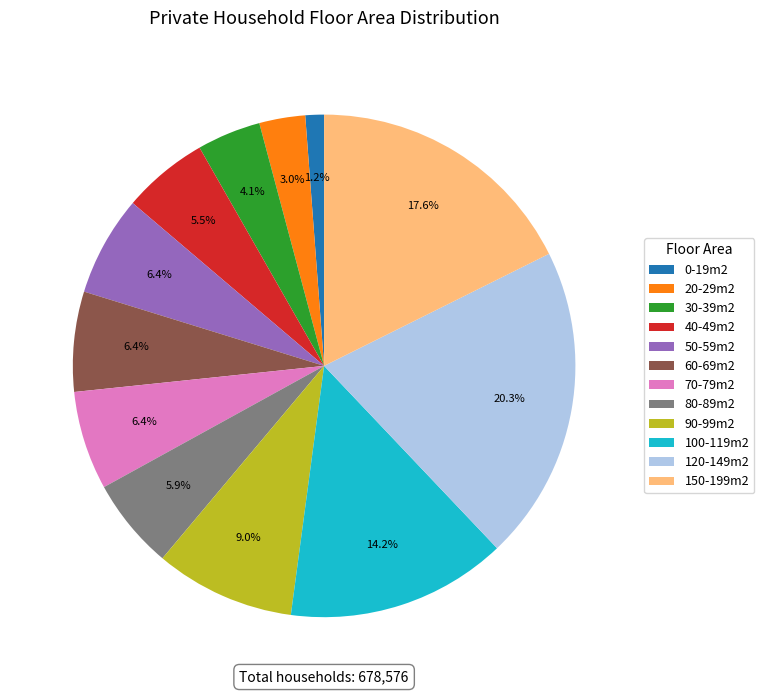

What is the largest slice in the pie chart?

120-149m2